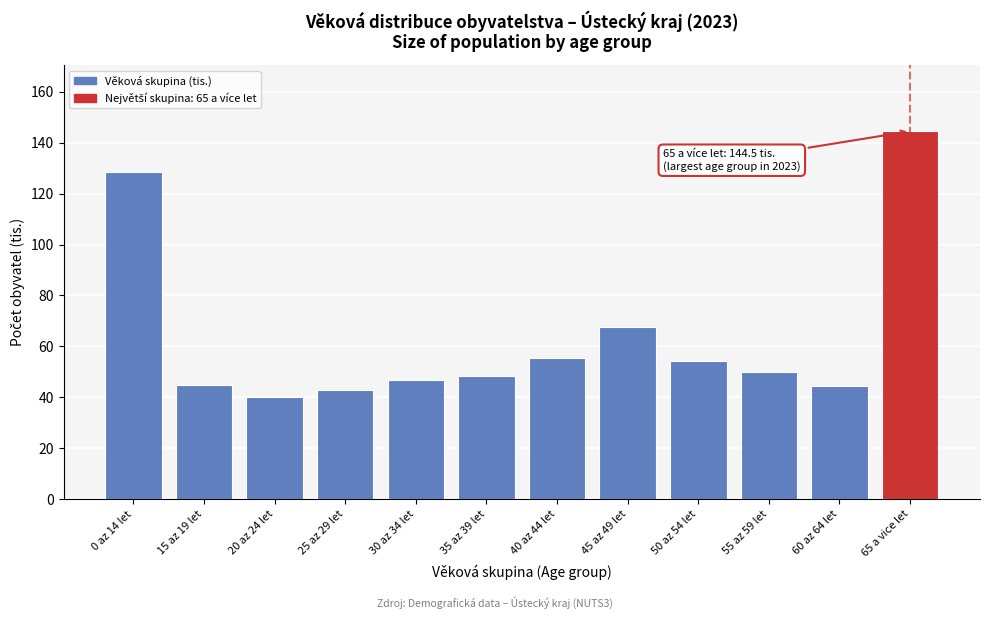

True or false: the data shows 128.5 at 0 az 14 let.

True